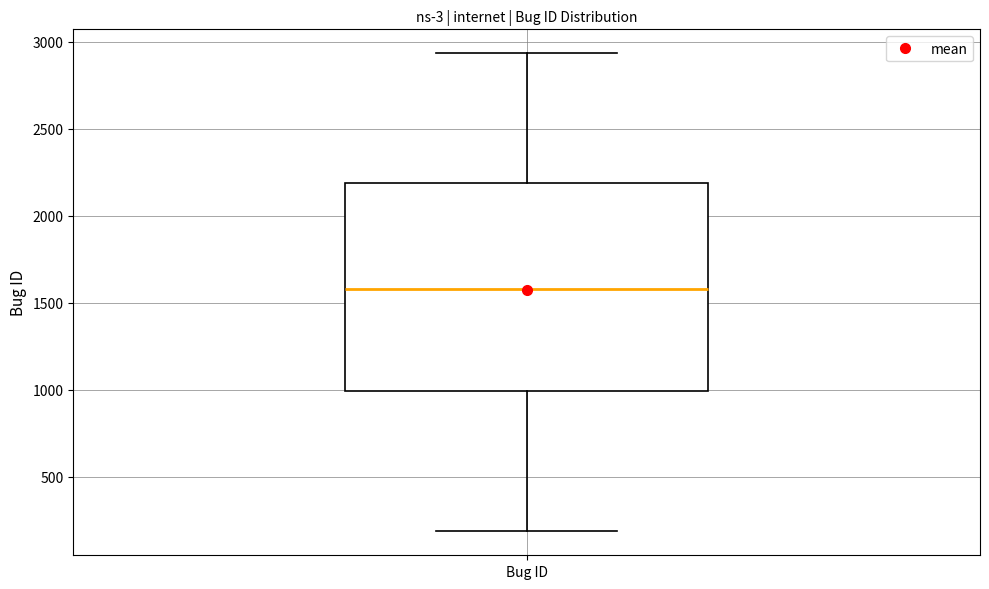

Read this box plot against the y-axis: the position of the median line, the range covered by the box, and the ends of both whiskers. The values are not printed on the chart, so give them approximately, as read against the axis.

median 1600, box 1000 to 2200, whiskers 200 to 2950